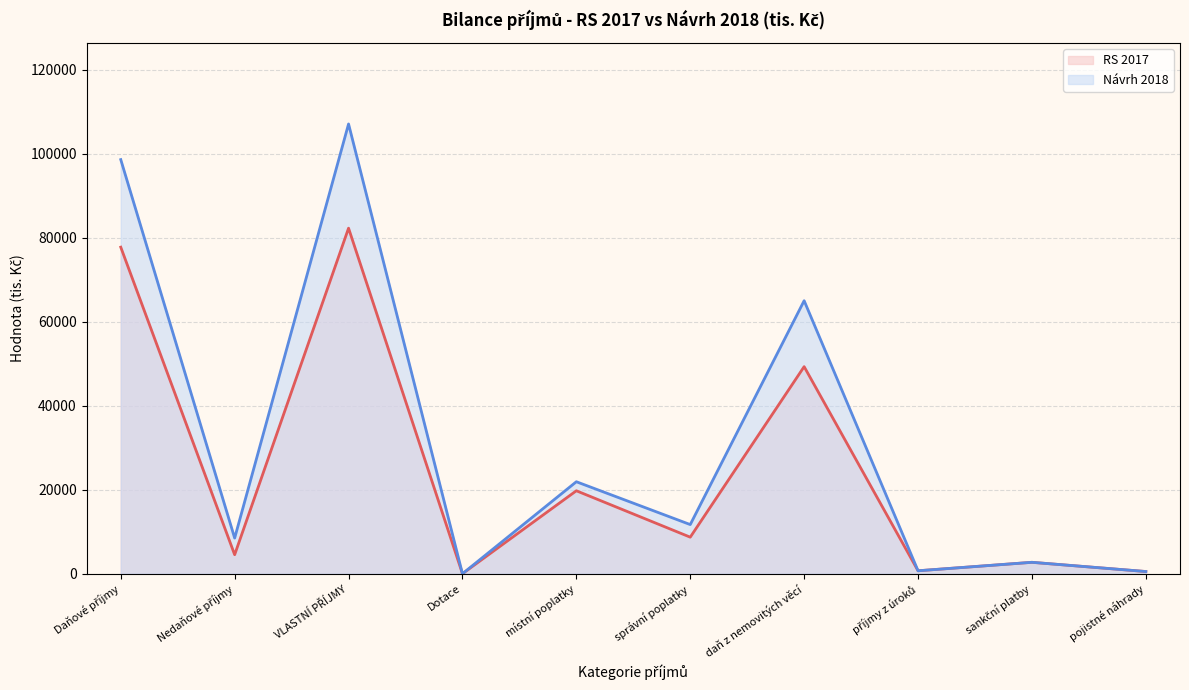

Rank the series by their maximum value, from lowest to highest.

RS 2017 (line), Návrh 2018 (line)